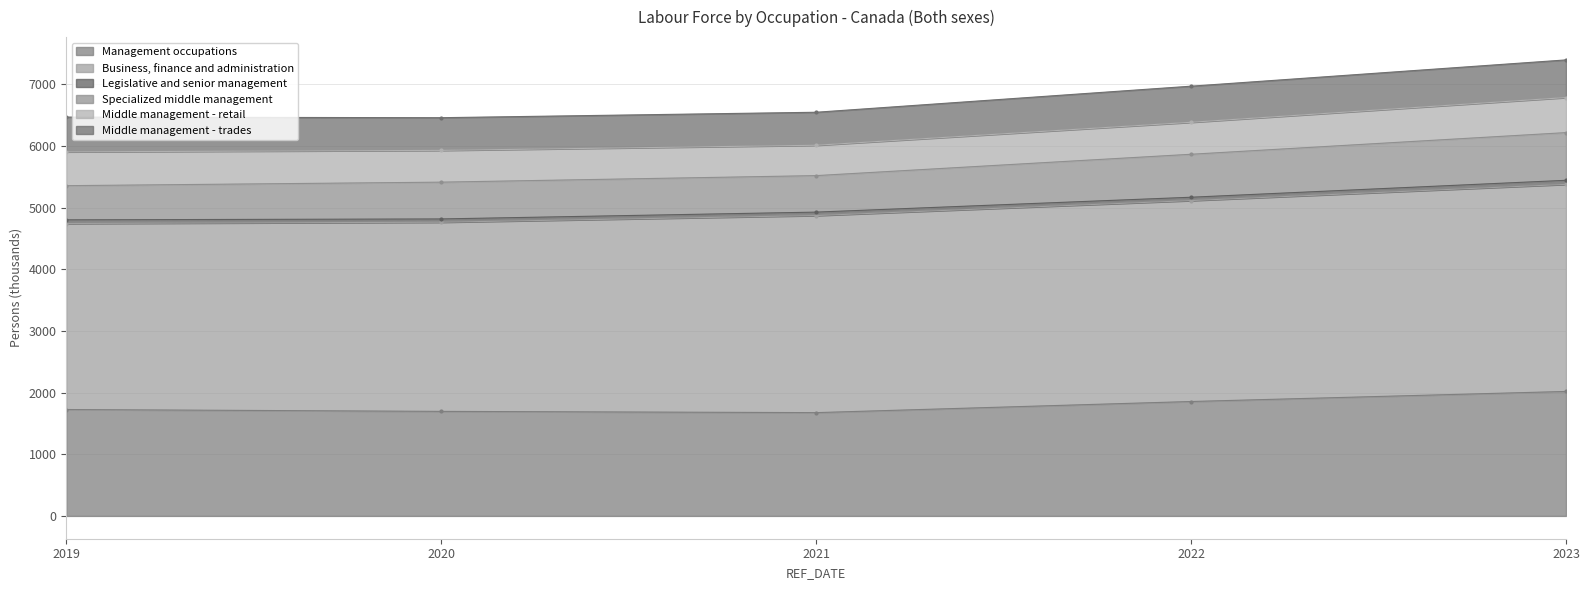

Is it true that Legislative and senior management equals 104.2 at 2023?

False